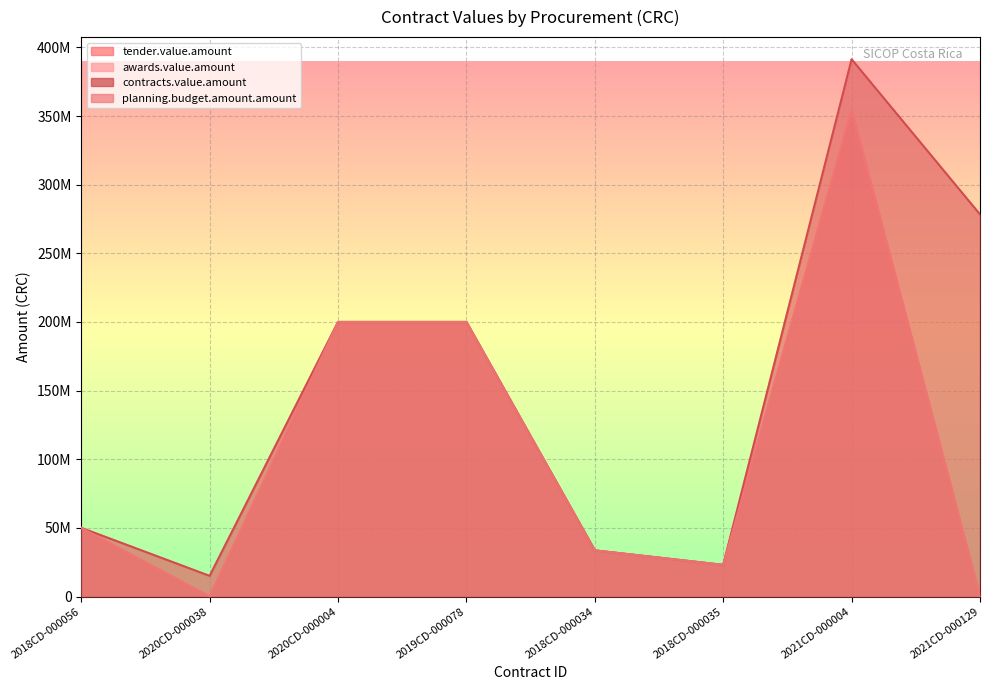

Which series has the widest spread of values?

awards.value.amount